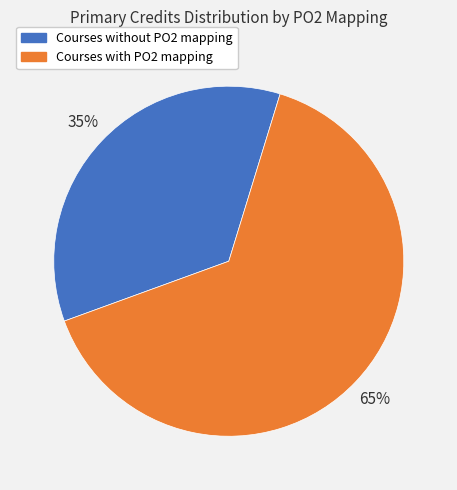

What is the majority slice?

Courses with PO2 mapping